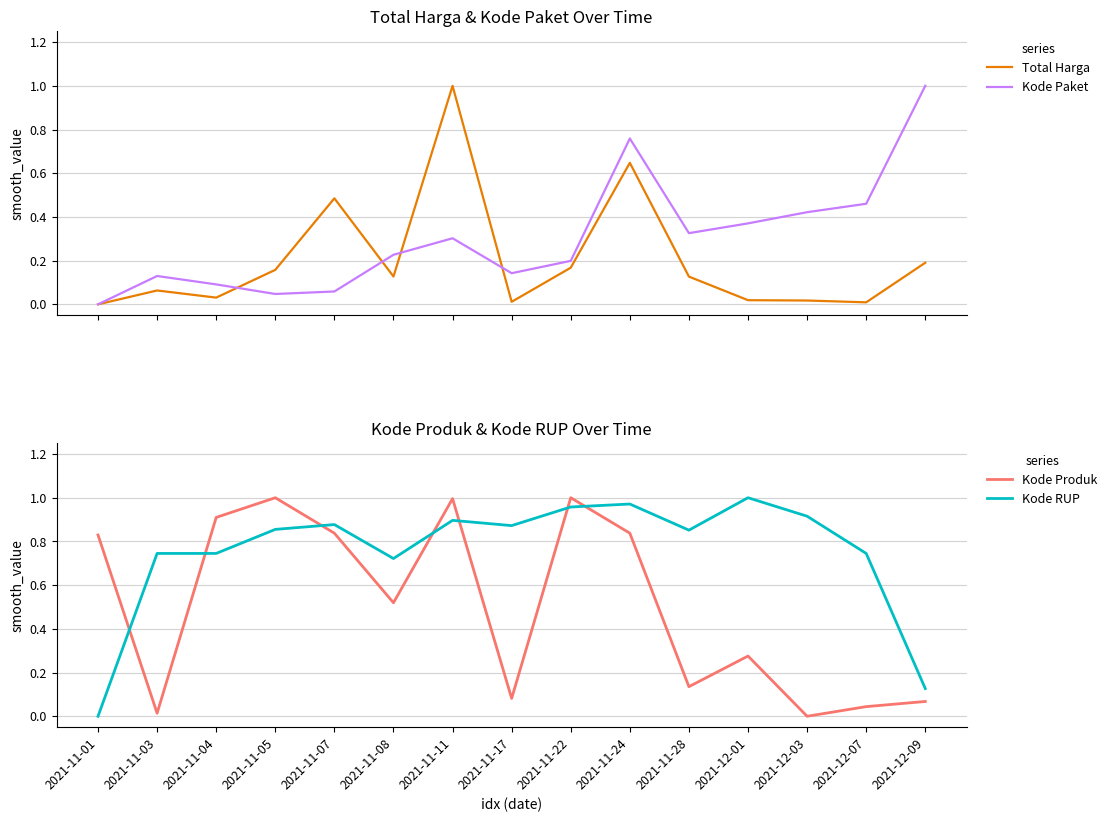

What is the label of the 11th point from the left?

2021-11-28